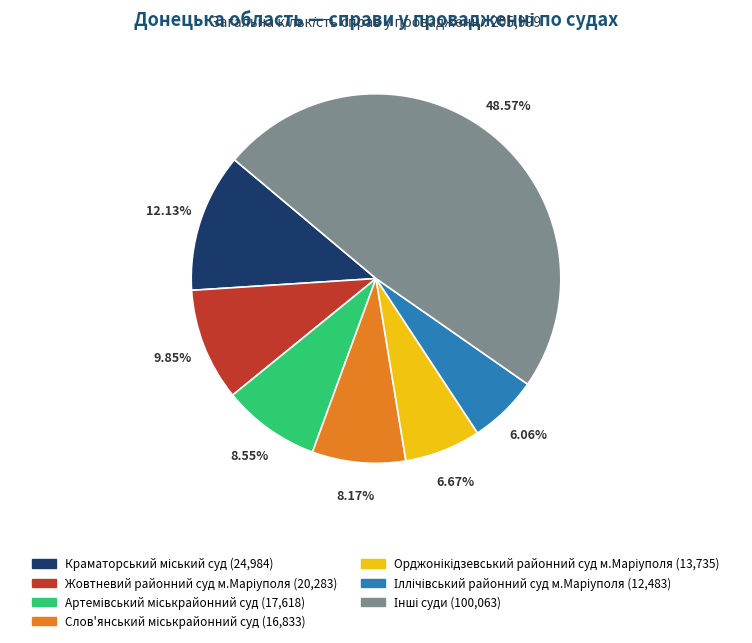

Is there a majority slice in this chart?

No